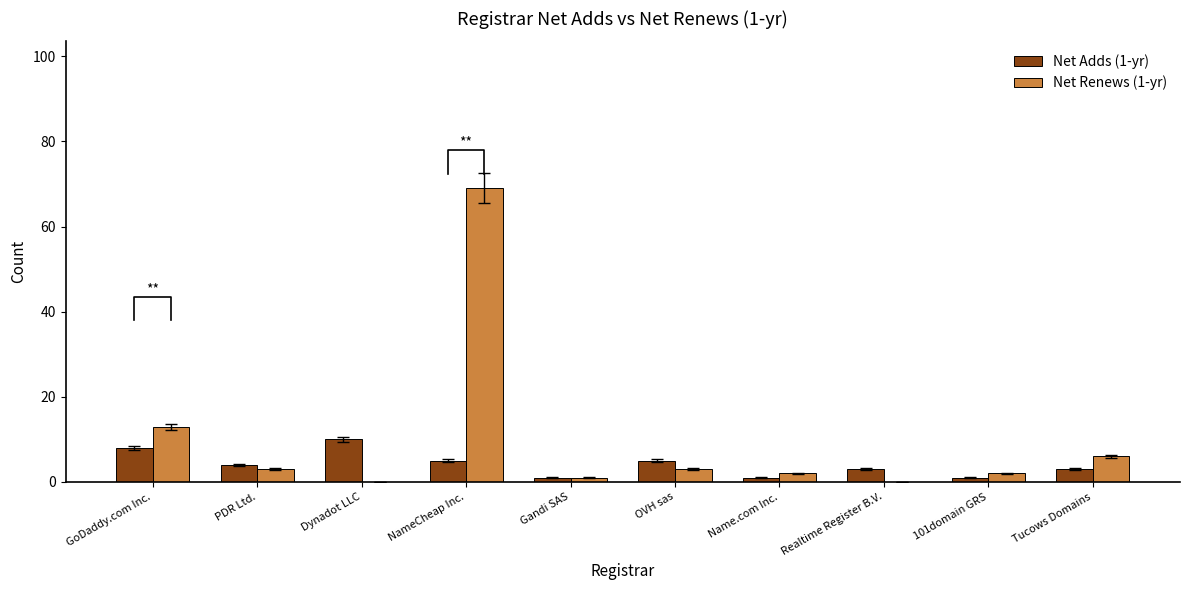

List the series in order of their peak value, highest first.

Net Renews (1-yr), Net Adds (1-yr)